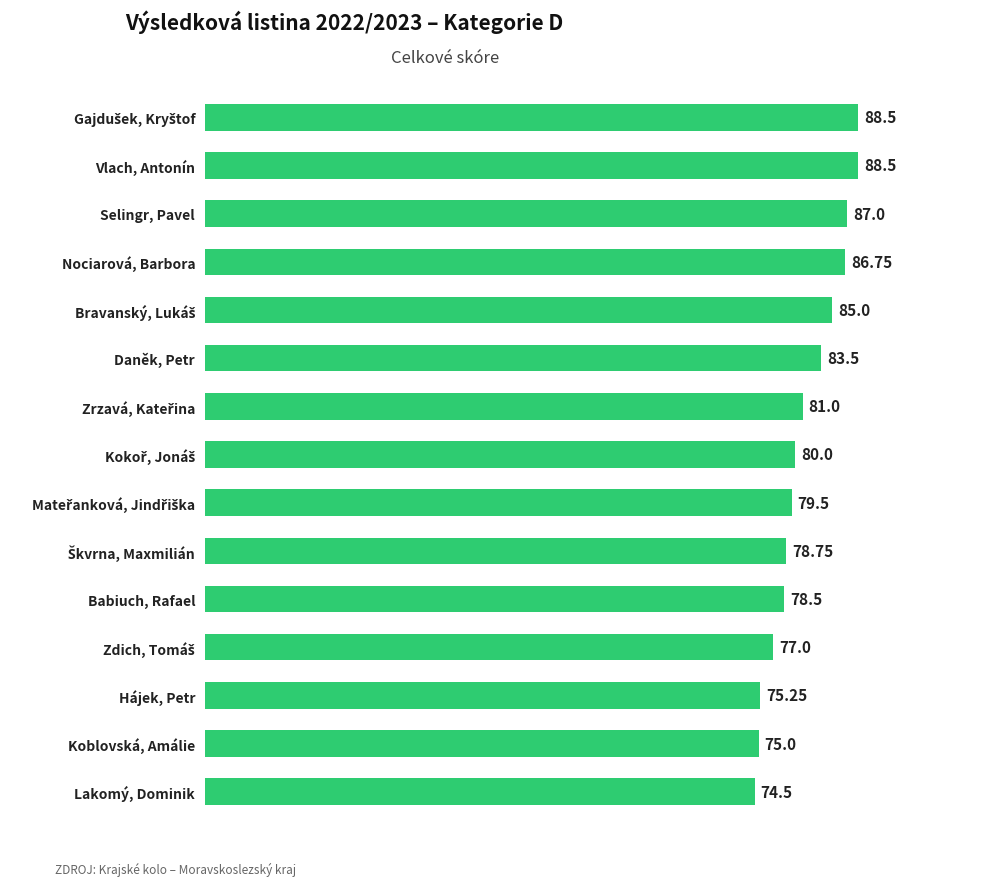

What is the change in value from Vlach, Antonín to Koblovská, Amálie?

-13.5